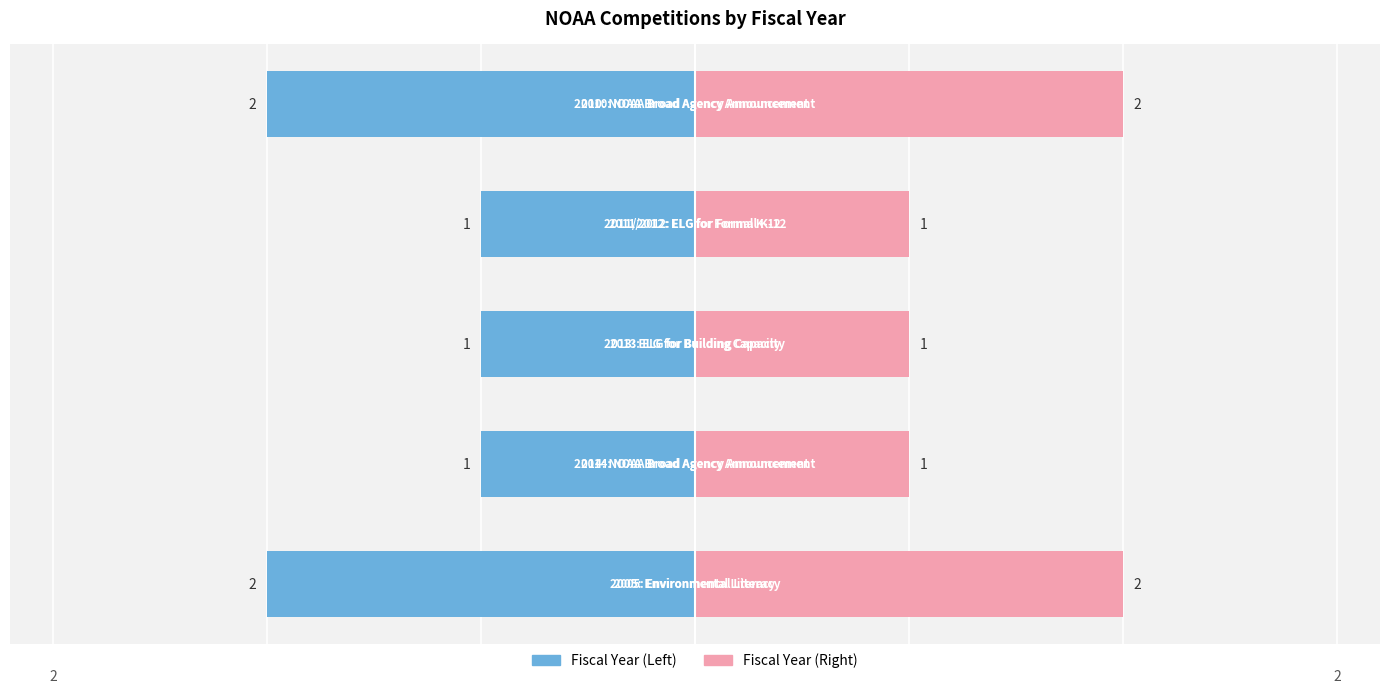

Reading right to left, extract all data points from this chart.

Fiscal Year (Left): -2	-1	-1	-1	-2
Fiscal Year (Right): 2	1	1	1	2